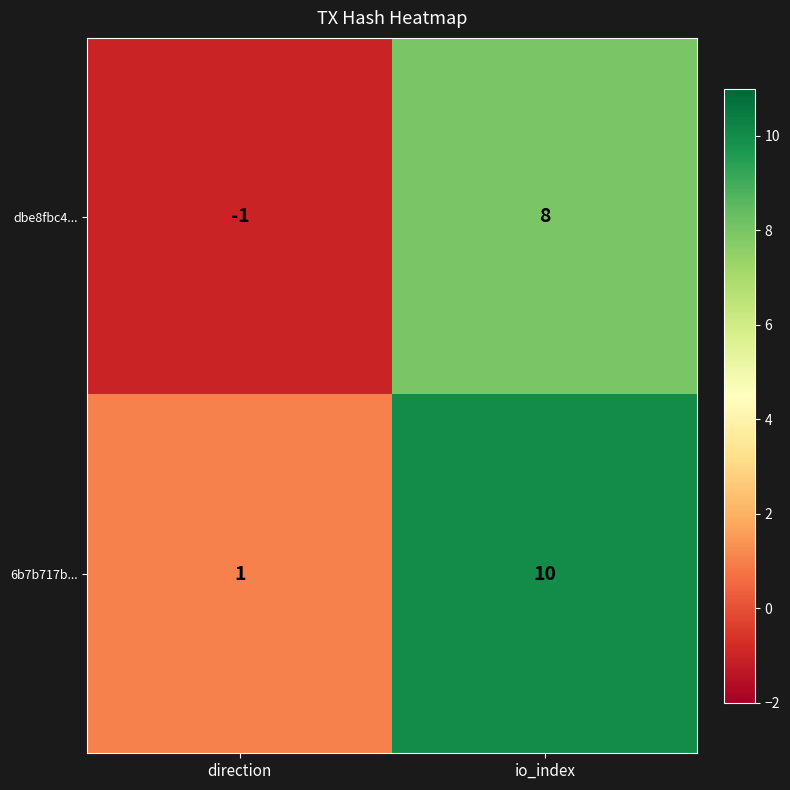

What is the difference between the dbe8fbc4... values at direction and io_index?

9